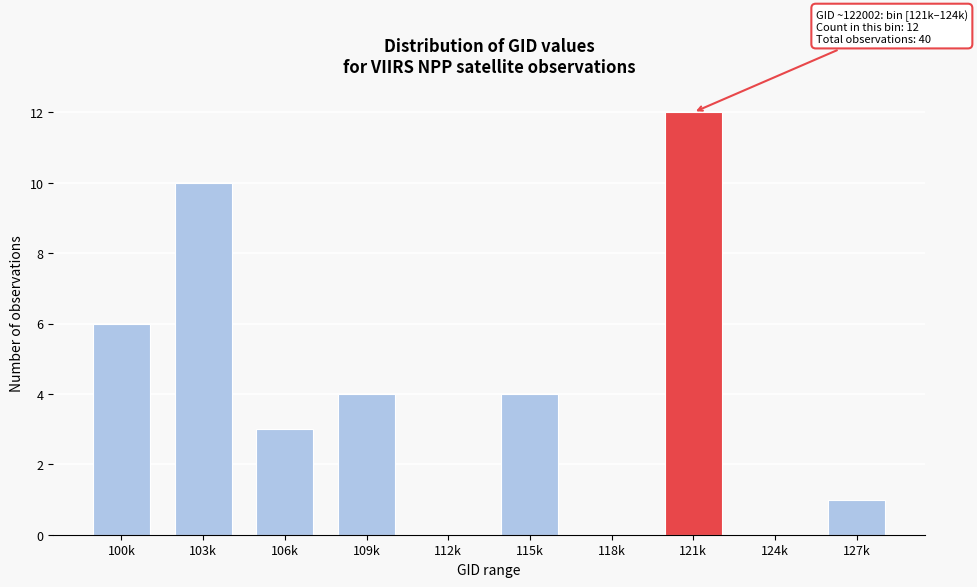

Reading right to left, what are all the values shown in this chart?

127k=1	124k=0	121k=12	118k=0	115k=4	112k=0	109k=4	106k=3	103k=10	100k=6